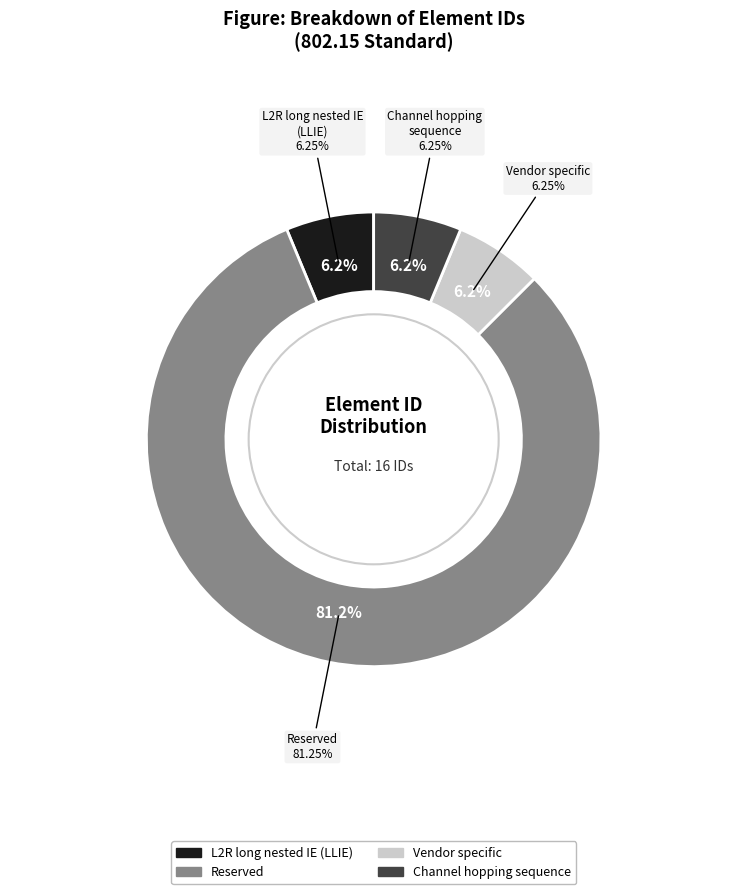

What is the largest slice in the pie chart?

Reserved